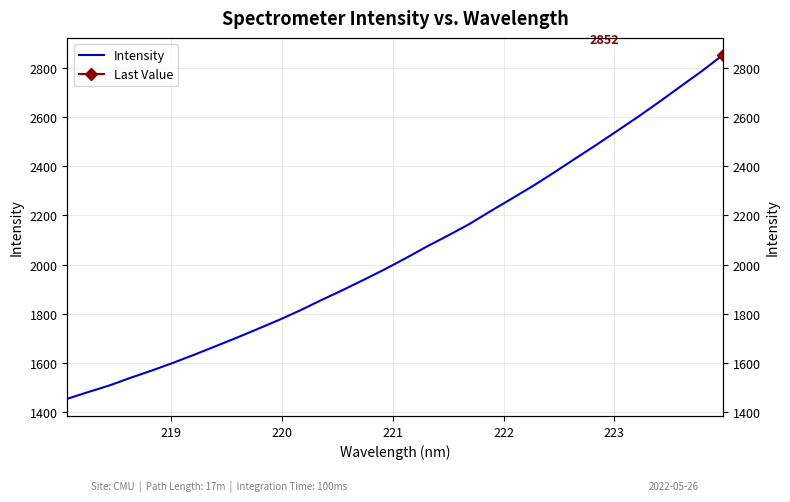

What is the smallest value displayed?

1454.3